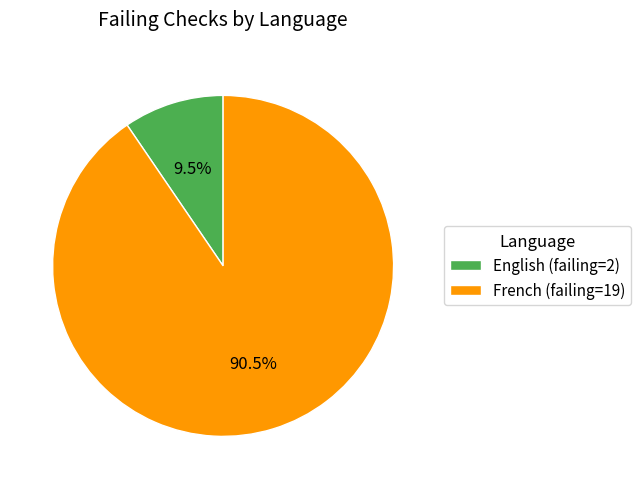

The English slice represents 21% of the pie. True or false?

False